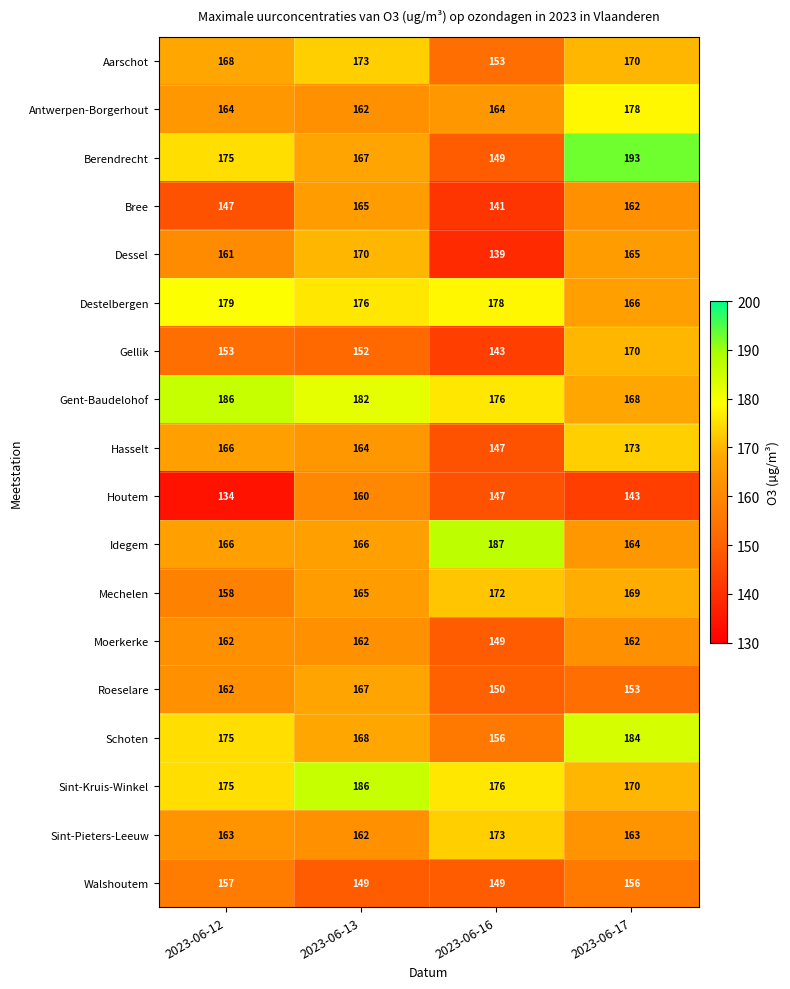

Is it true that Schoten equals 242 at 2023-06-13?

False